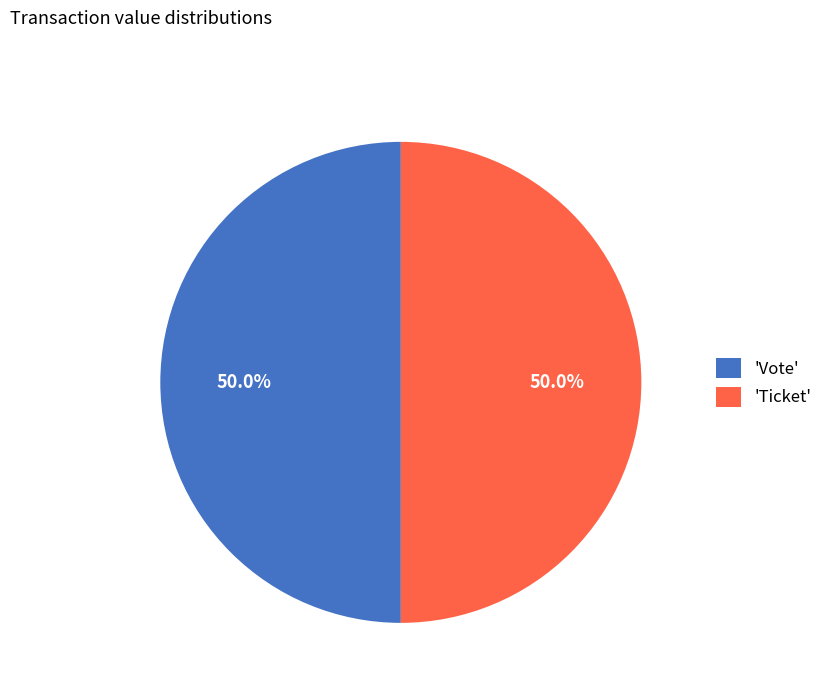

How much of the chart is everything except 'Ticket'?

50.0%